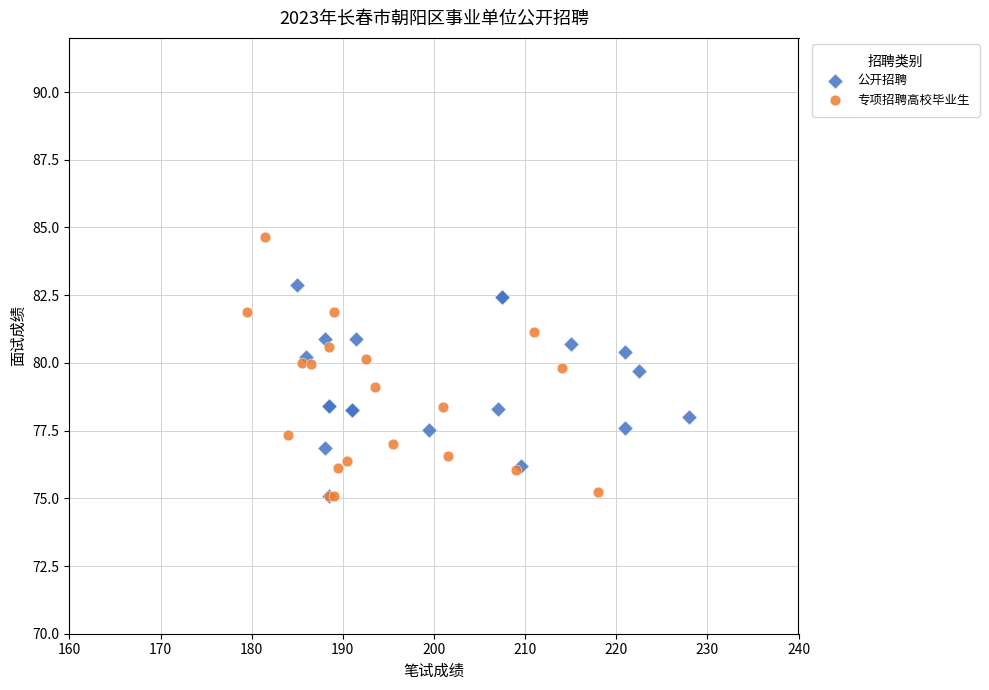

Which series contains the highest Y value?

专项招聘高校毕业生